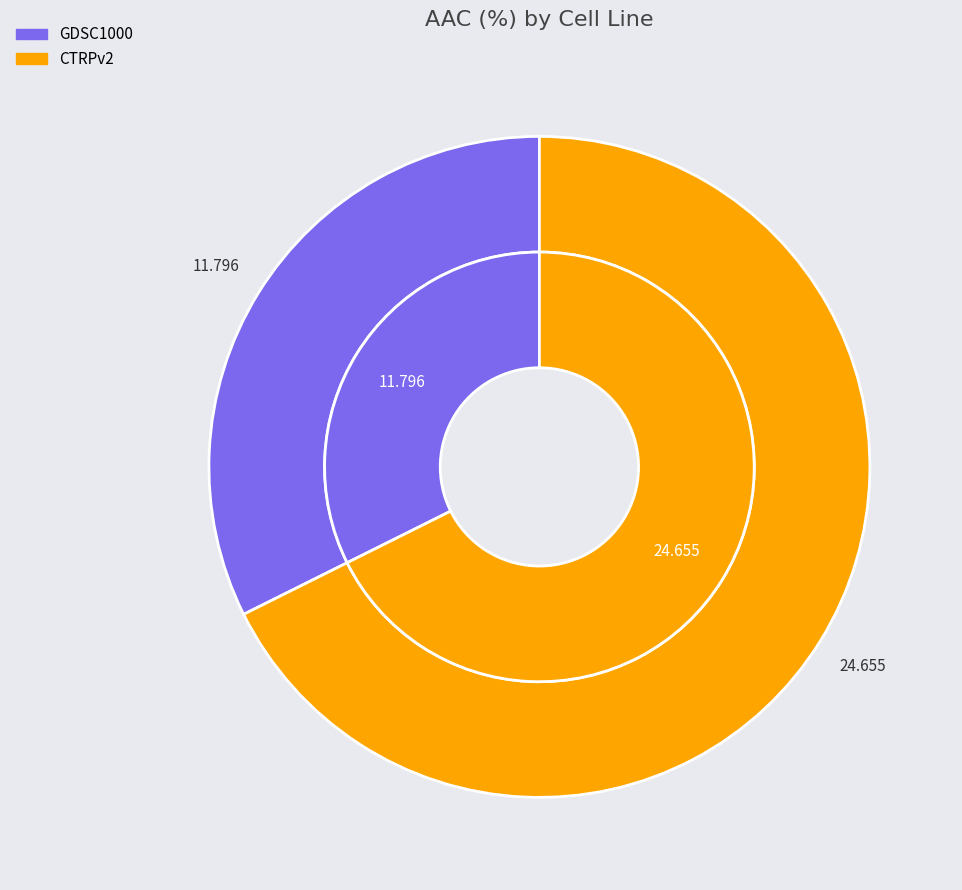

What is the ratio of the value at CTRPv2 to the value at GDSC1000?

2.1